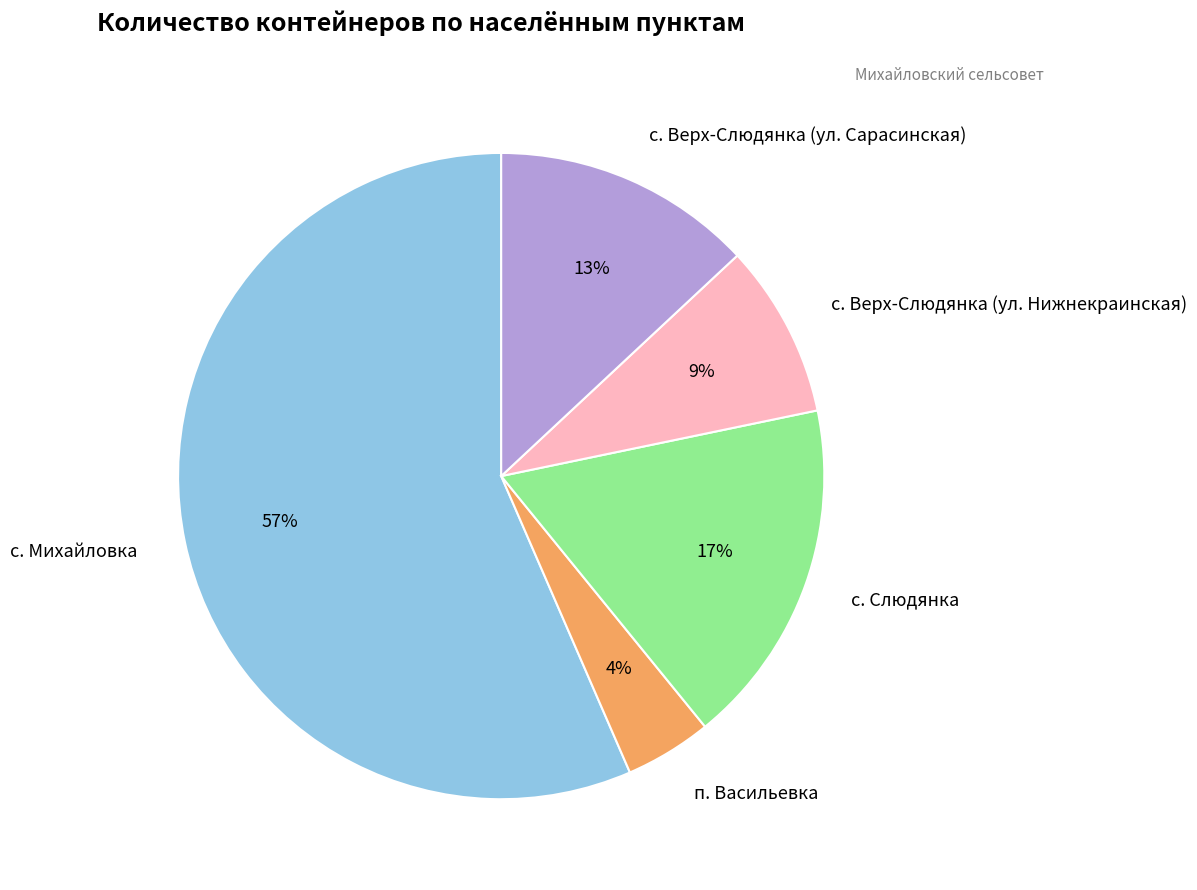

What is the smallest slice in the pie chart?

п. Васильевка